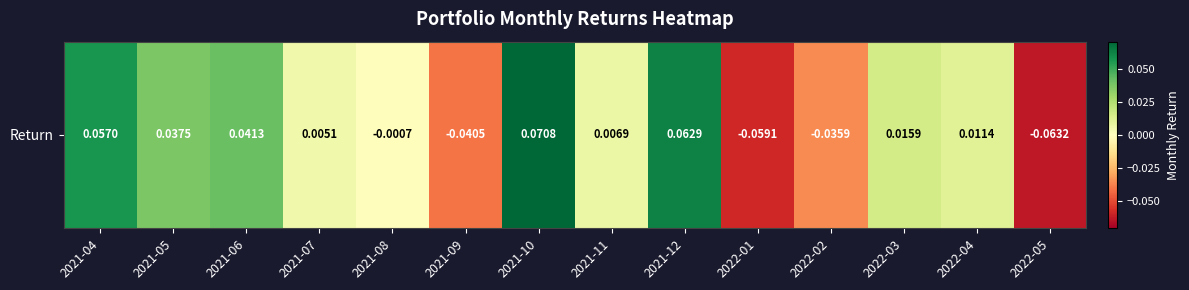

What is the minimum value shown in the chart?

-0.1